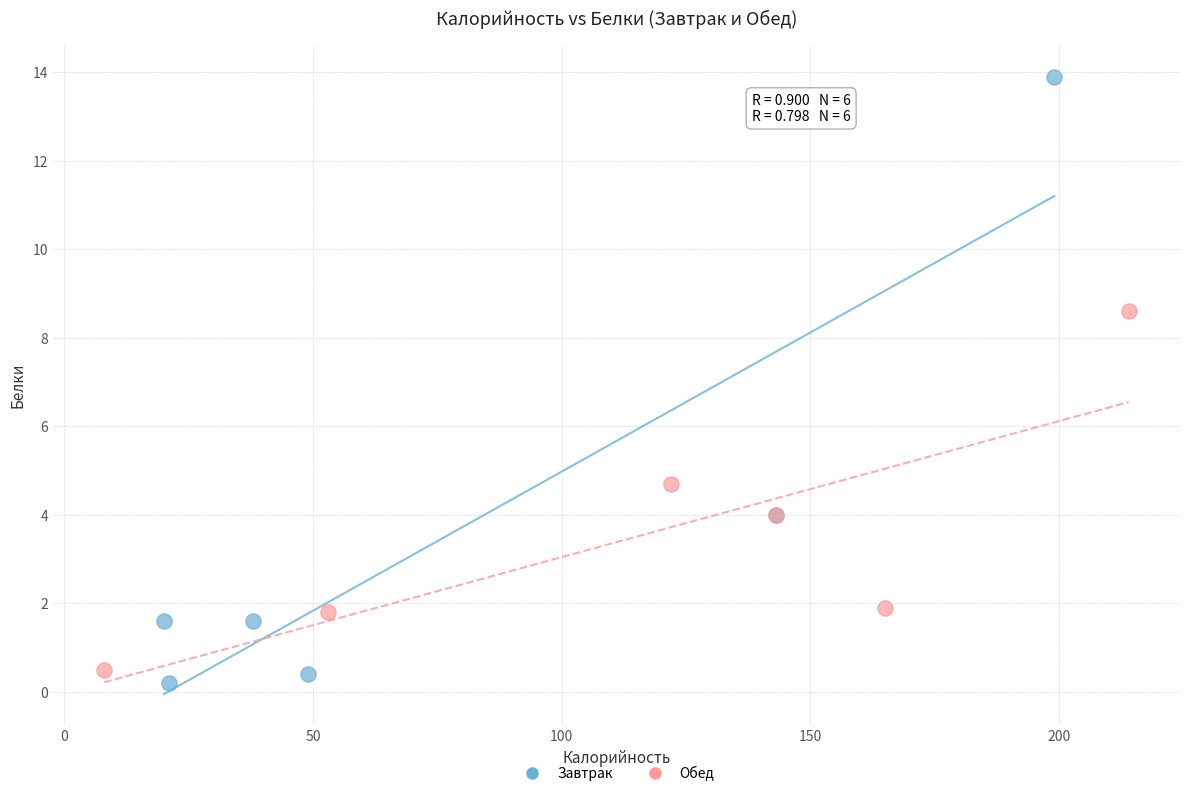

Which series has the widest spread of Y values?

Завтрак